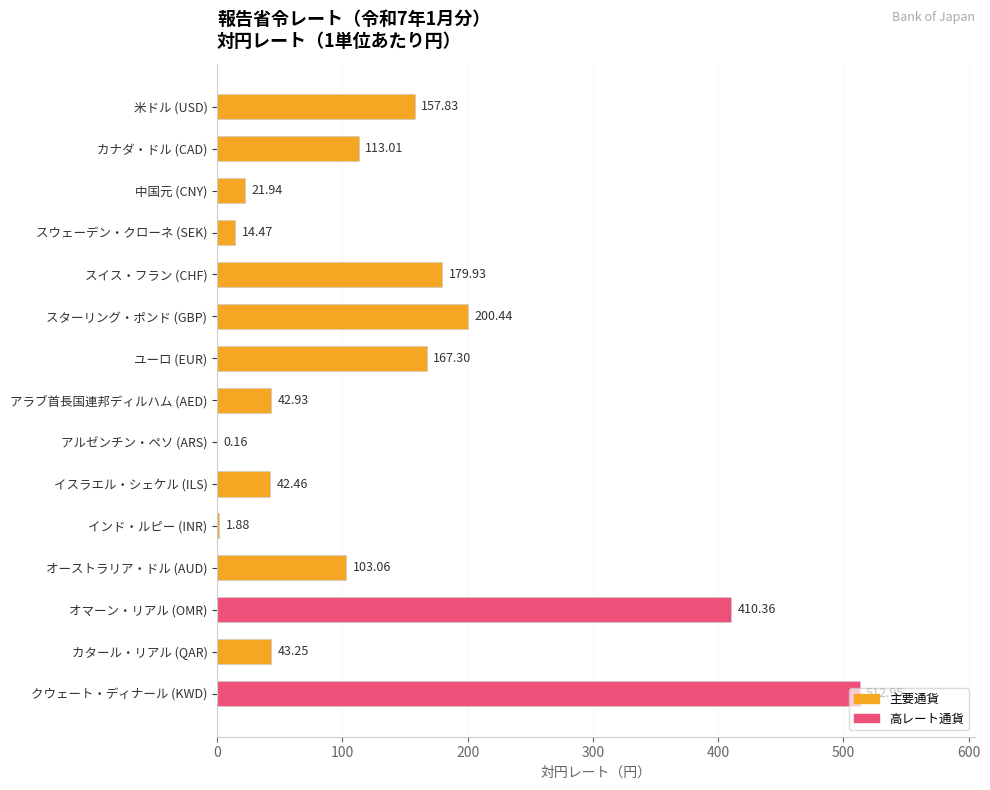

What is the sum of all values?

2012.0